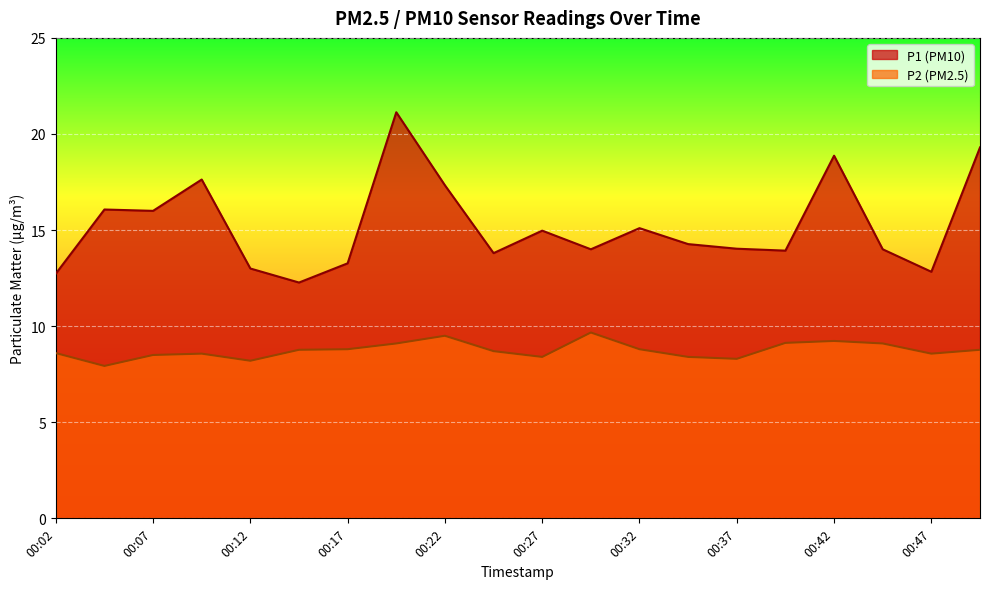

What is the difference between the P1 values at 00:07 and 00:45?

2.0